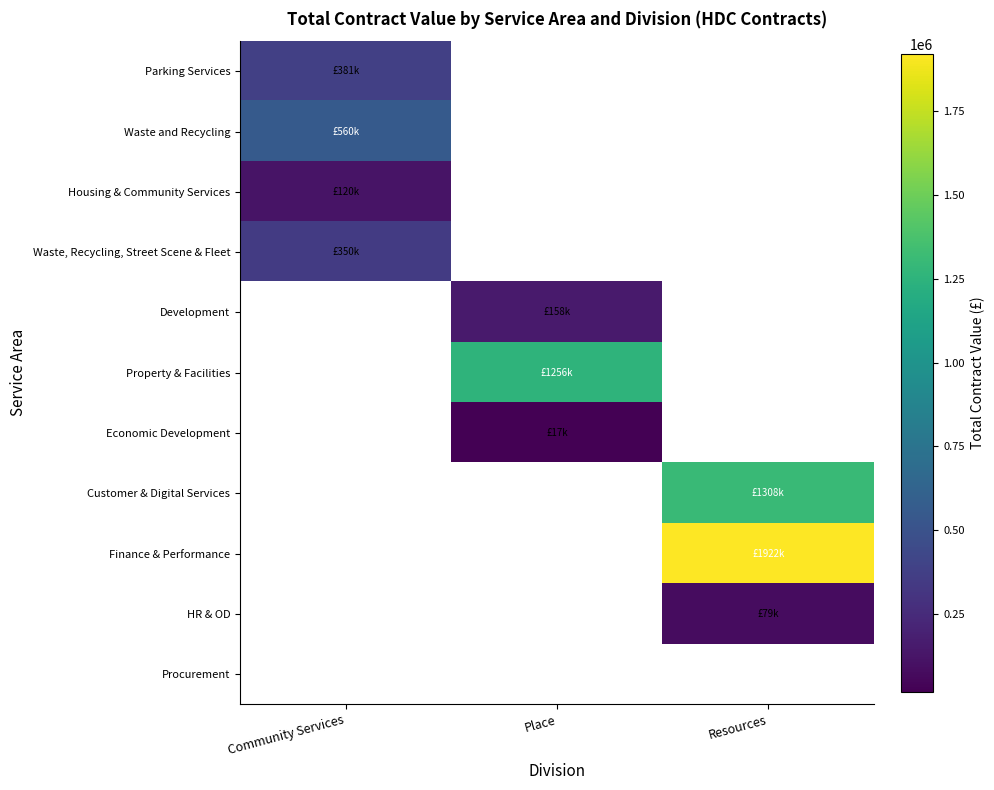

Which has a higher value, Community Services or Resources?

Community Services